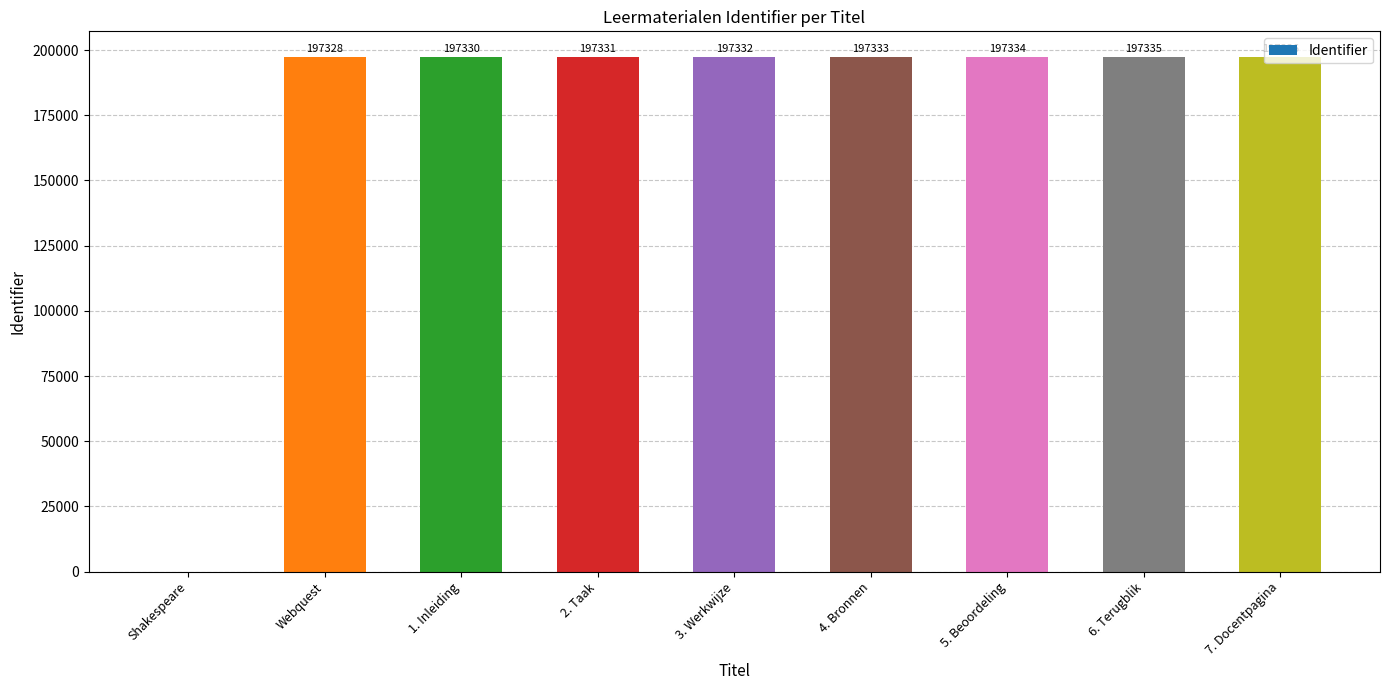

What is the sum of the values at Webquest and 5. Beoordeling?

394662